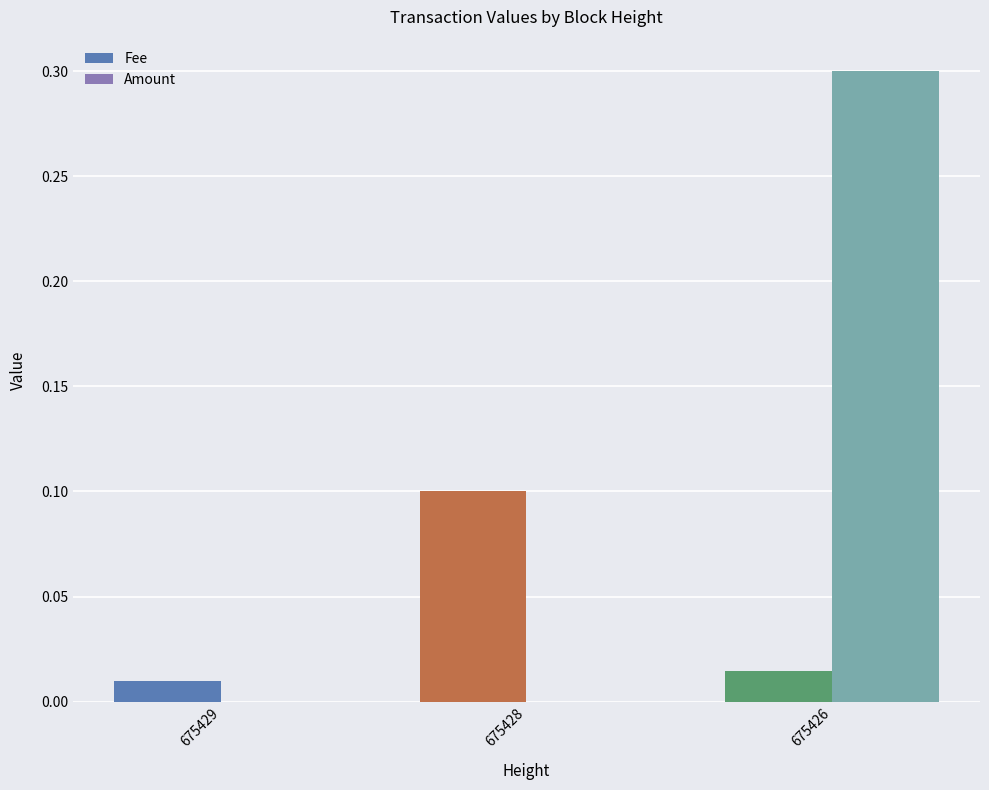

True or false: Fee has a value of 0.0 at 675428.

False